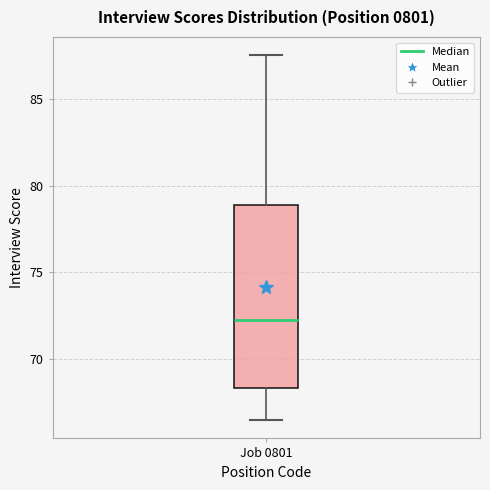

Where does the median line of the box for Job 0801 sit on the y-axis? The values are not printed on the chart, so give them approximately, as read against the axis.

72.5